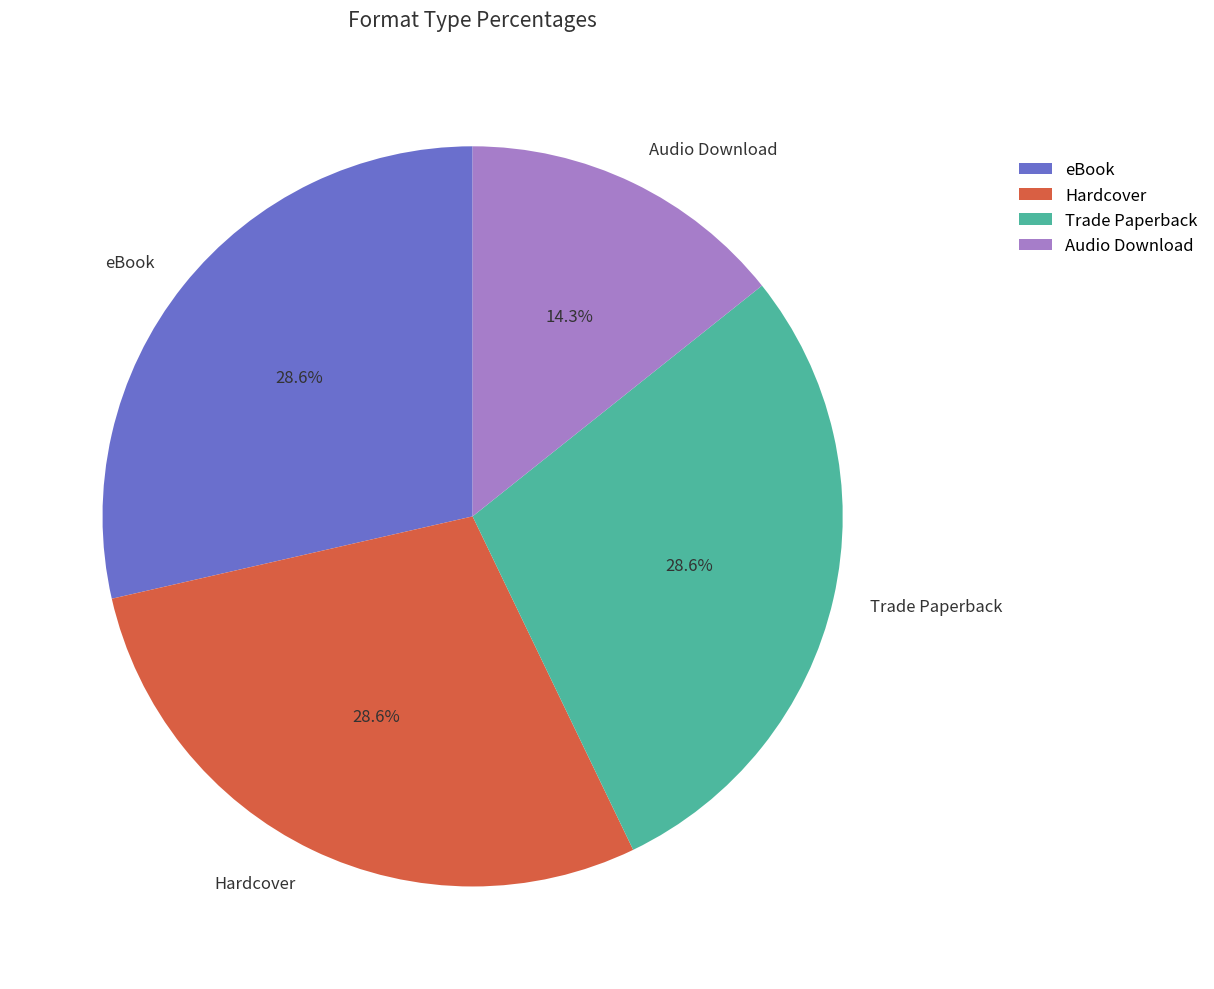

What is the total percentage of Trade Paperback and Audio Download?

42.9%